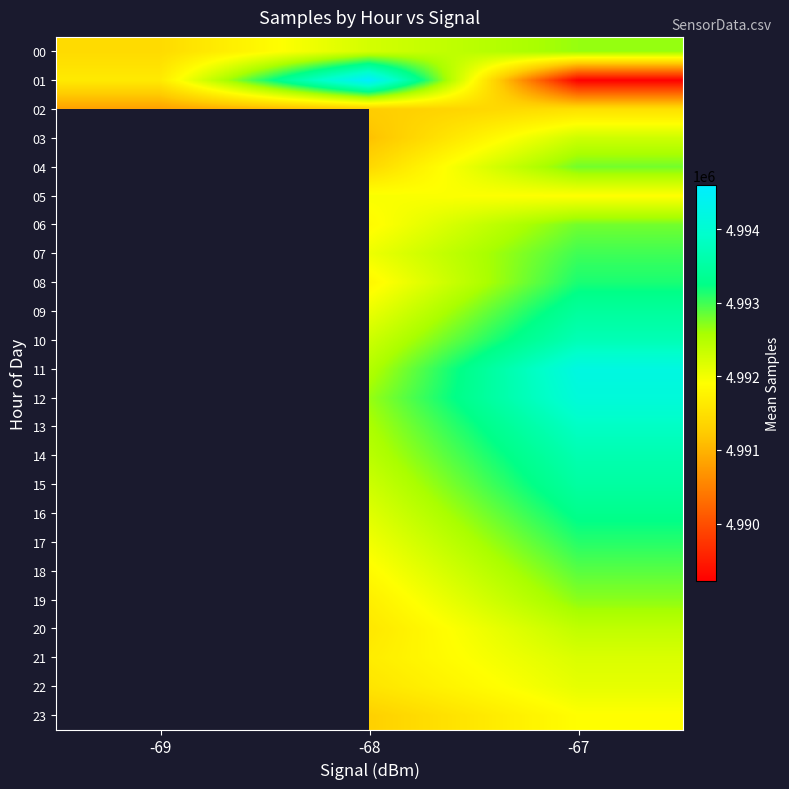

Is the value of 01 at -67 greater than the value of 05 at -68?

No